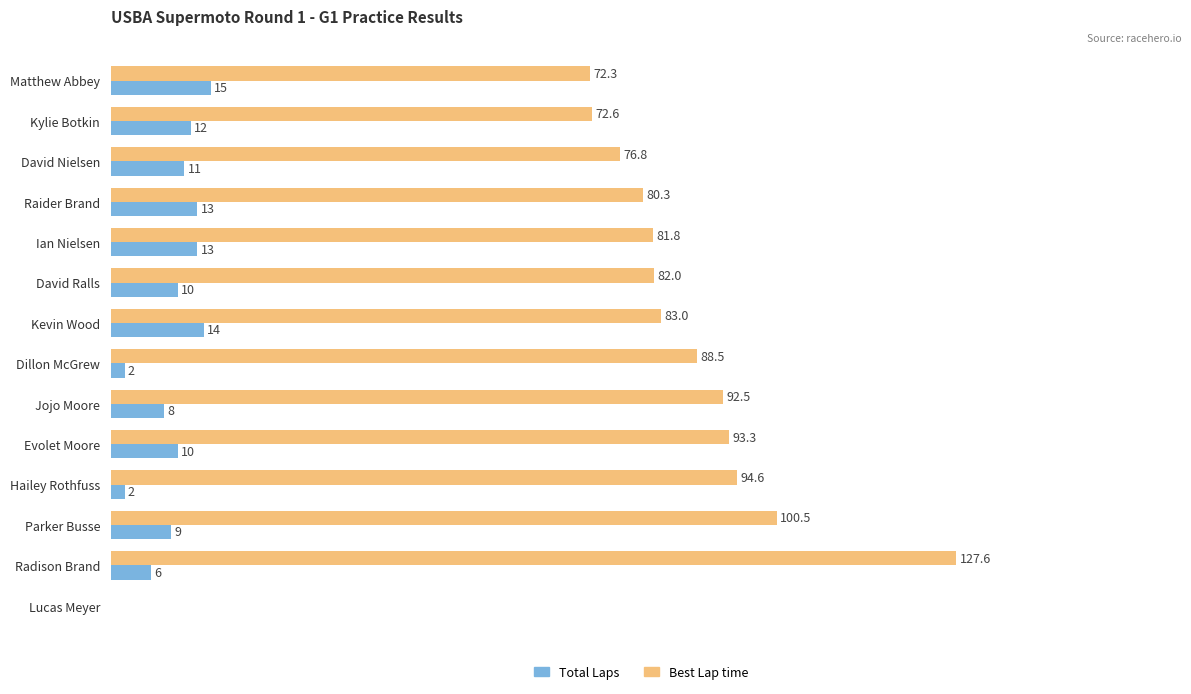

At which label does Best Lap time reach its peak?

Radison Brand